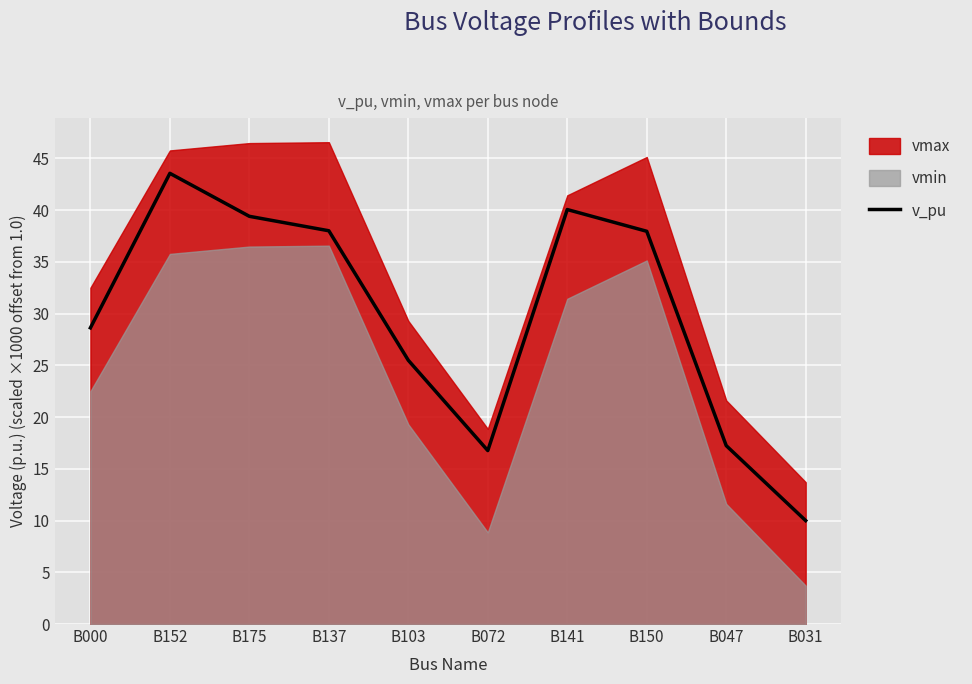

Reading right to left, transcribe all the data shown in this chart.

10.0	17.2	38.0	40.1	16.8	25.5	38.0	39.4	43.6	28.6